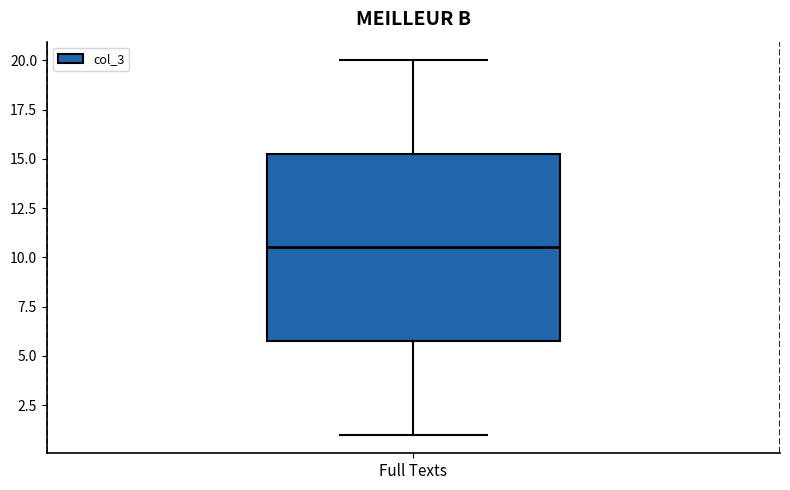

Where does the median line of the box for Full Texts sit on the y-axis? The values are not printed on the chart, so give them approximately, as read against the axis.

10.5